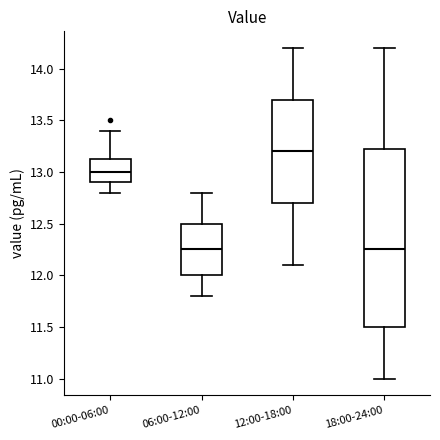

Reading left to right, read every box against the y-axis: the position of its median line, the range the box covers, and the ends of its whiskers. The values are not printed on the chart, so give them approximately, as read against the axis.

00:00-06:00: median 13.00, box 12.90 to 13.15, whiskers 12.80 to 13.40
06:00-12:00: median 12.25, box 12.00 to 12.50, whiskers 11.80 to 12.80
12:00-18:00: median 13.20, box 12.70 to 13.70, whiskers 12.10 to 14.20
18:00-24:00: median 12.25, box 11.50 to 13.25, whiskers 11.00 to 14.20